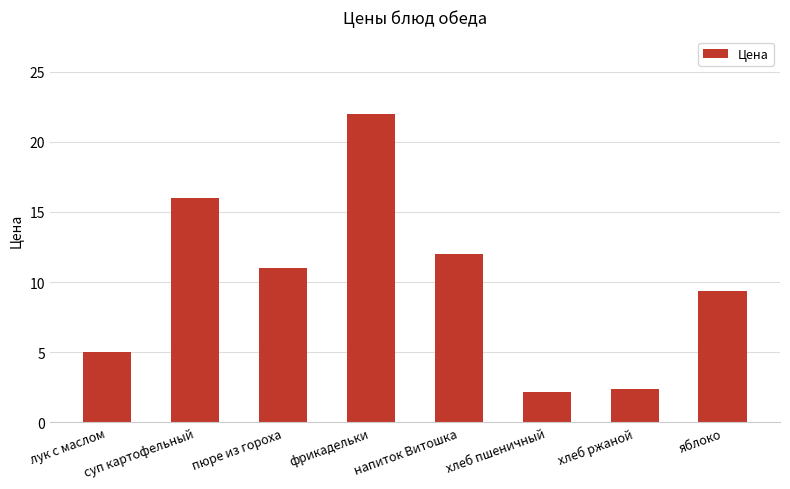

True or false: the data shows 5.0 at яблоко.

False